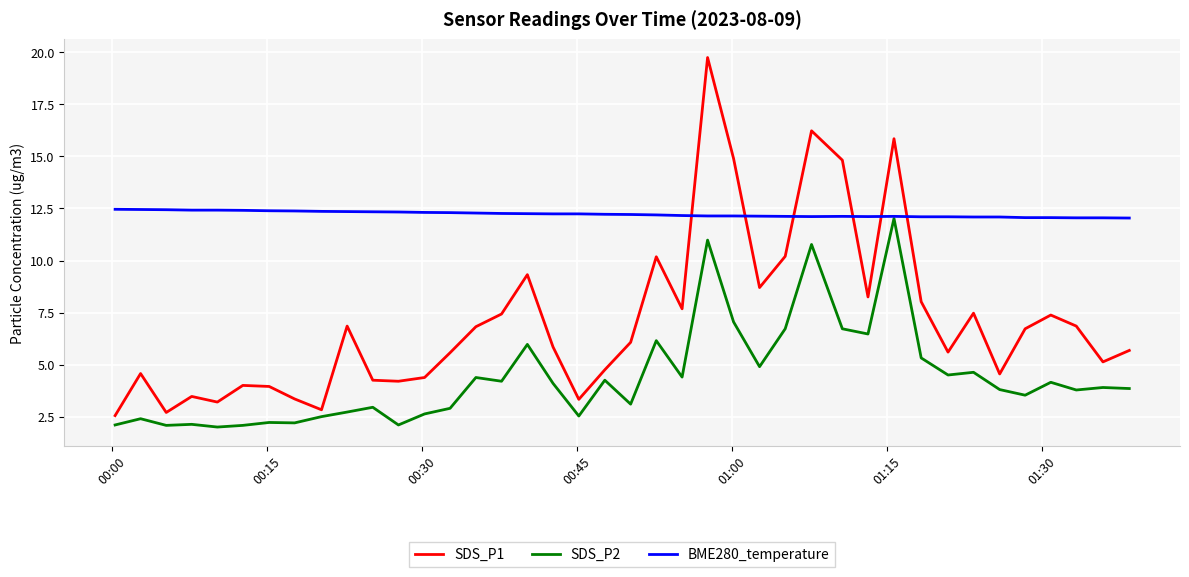

List the series in order of their overall mean, lowest first.

SDS_P2, SDS_P1, BME280_temperature